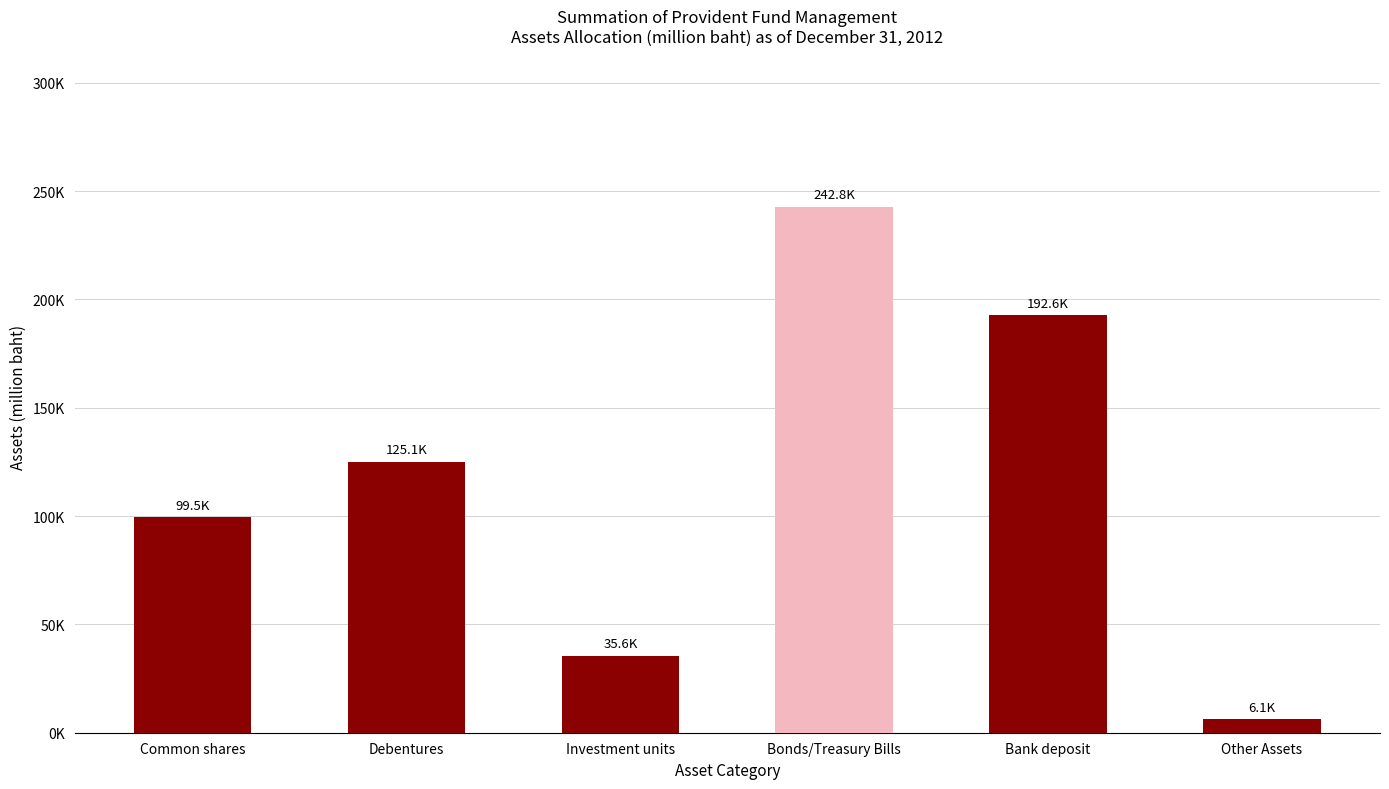

At which category does the chart reach its peak across all series?

Bonds/Treasury Bills